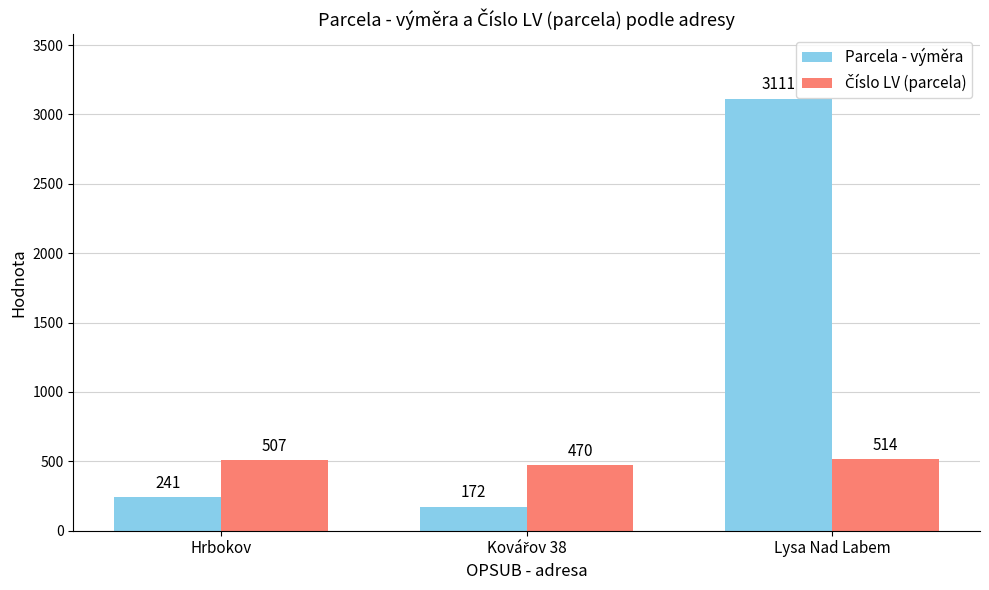

Count the number of data series in this chart.

2